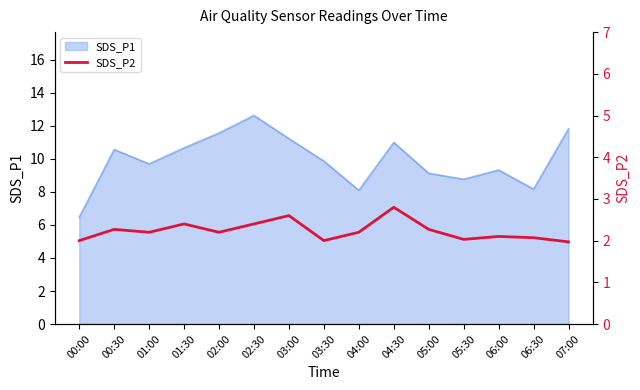

The chart shows a value of 2.2 at 04:00. True or false?

True